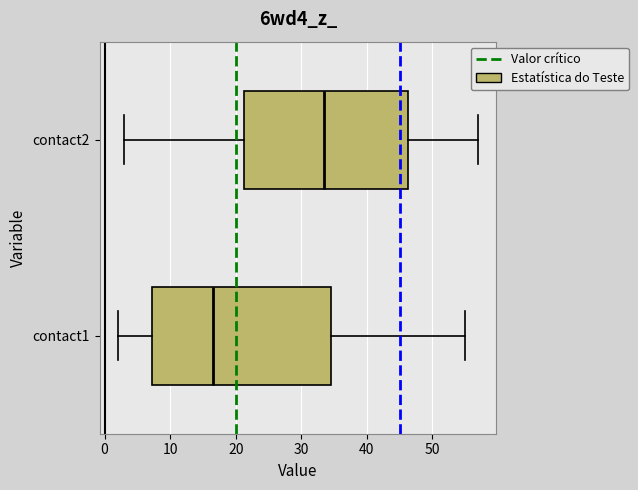

Reading bottom to top, read every box against the x-axis: the position of its median line, the range the box covers, and the ends of its whiskers. The values are not printed on the chart, so give them approximately, as read against the axis.

contact1: median 17, box 7 to 35, whiskers 2 to 55
contact2: median 34, box 21 to 46, whiskers 3 to 57